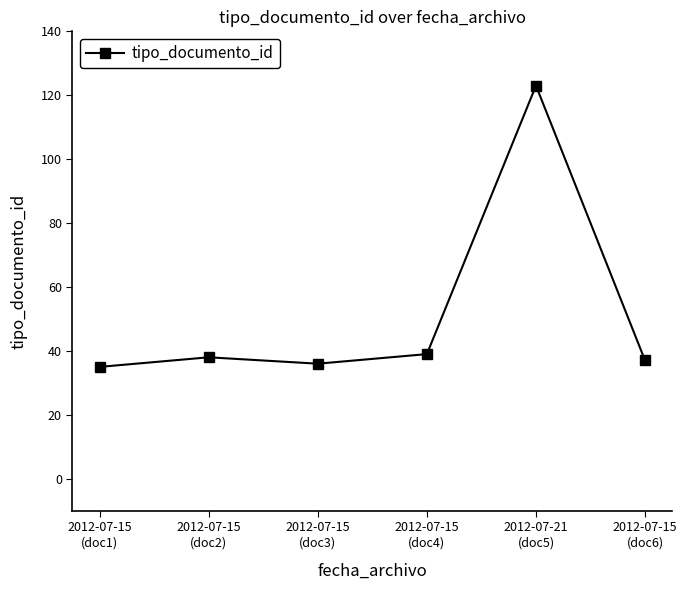

At which category does the data reach its first local valley?

2012-07-15
(doc3)